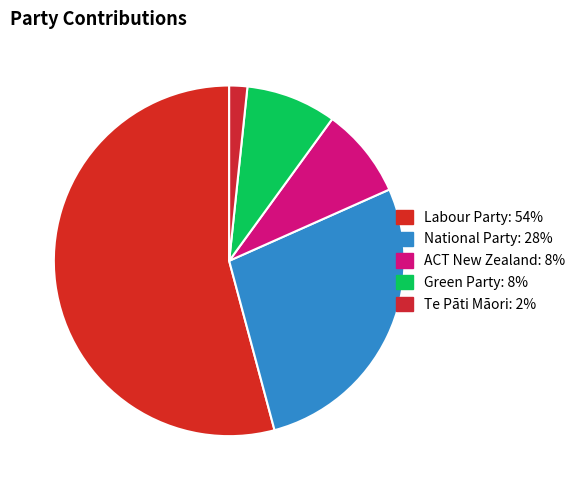

Is it true that Green Party is 1% of the pie?

False